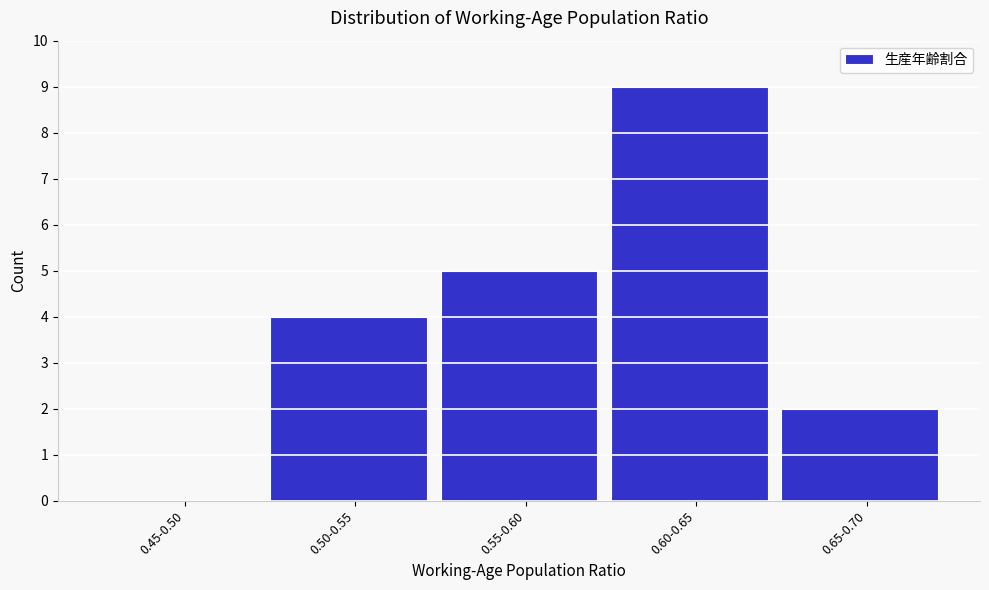

Reading right to left, transcribe all the data shown in this chart.

0.65-0.70=2	0.60-0.65=9	0.55-0.60=5	0.50-0.55=4	0.45-0.50=0